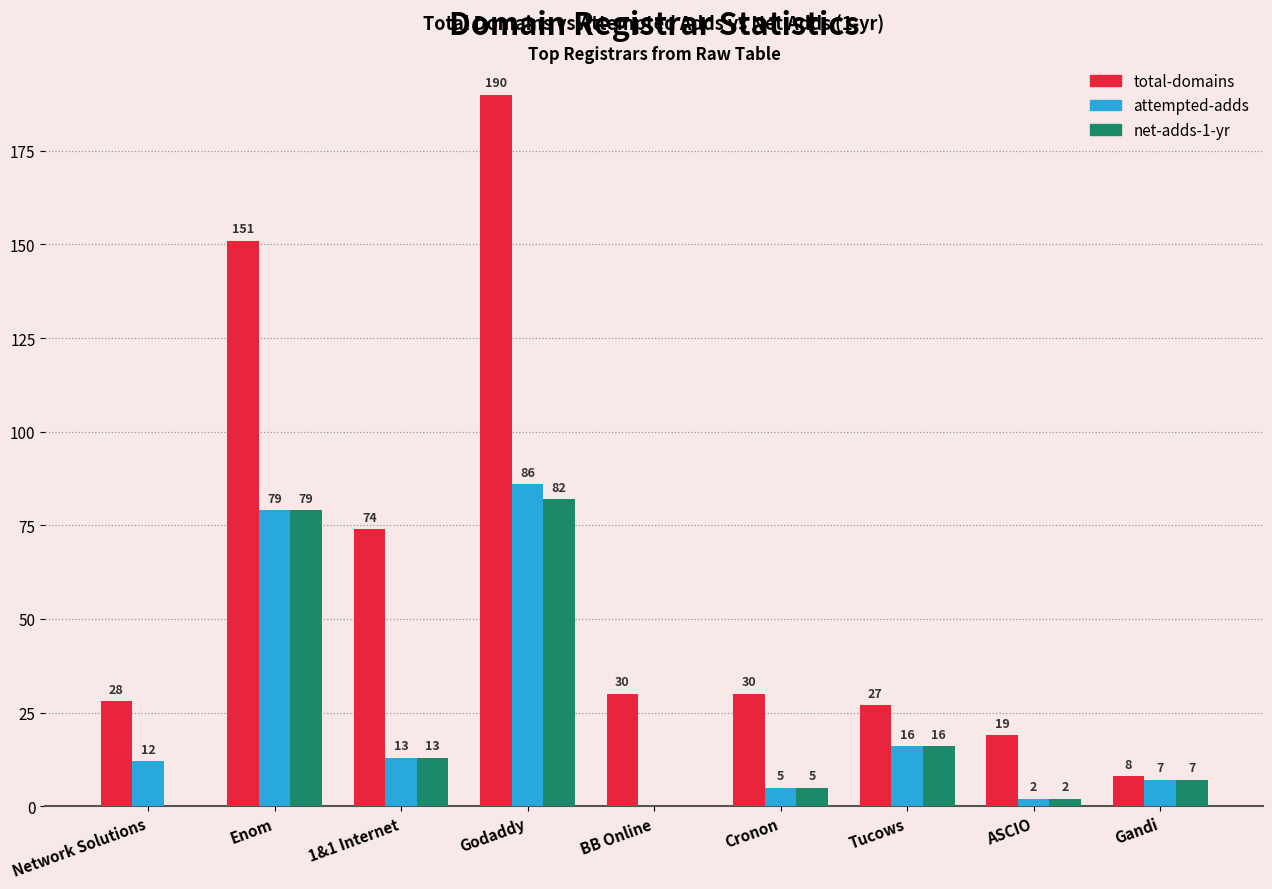

Are the bars horizontal?

No